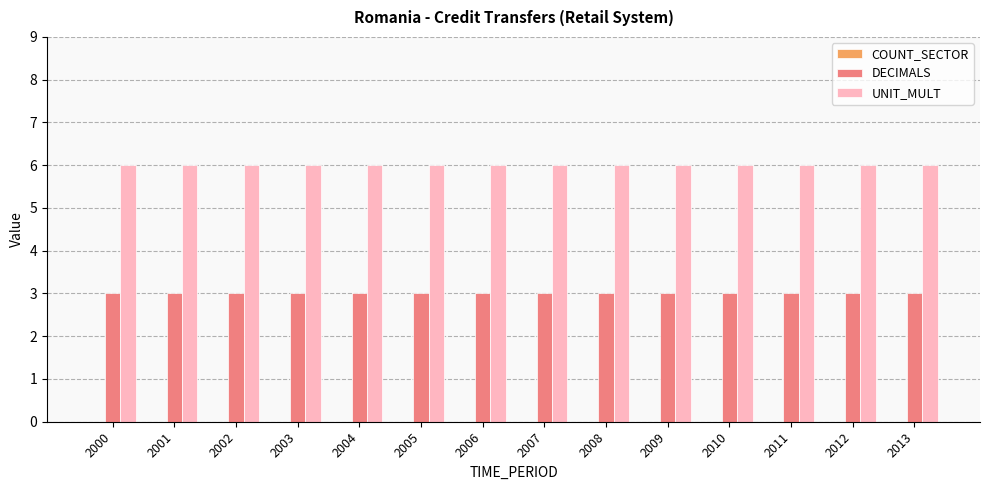

The DECIMALS series shows 2 at 2001. True or false?

False